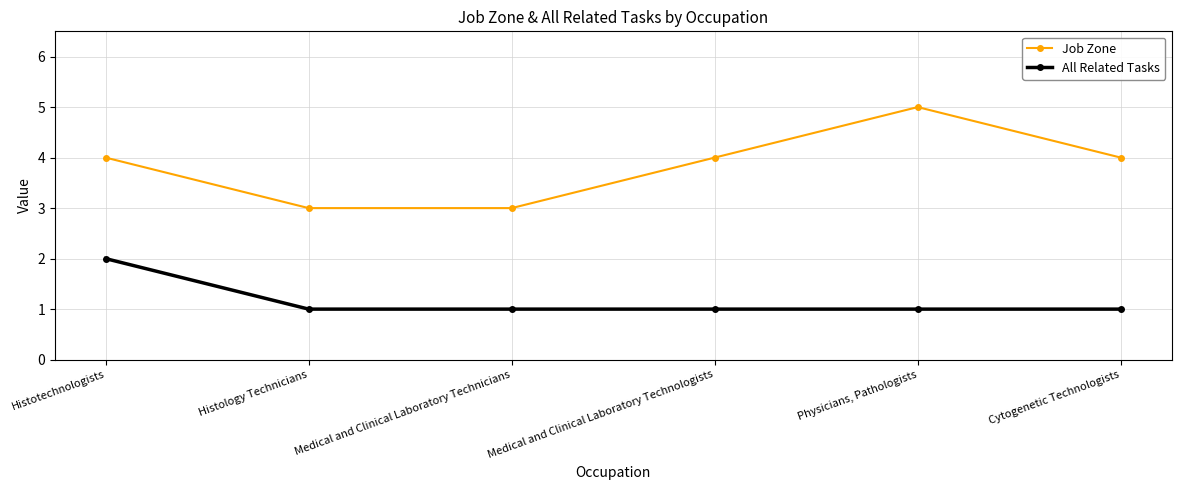

What is the sum of all All Related Tasks values?

7